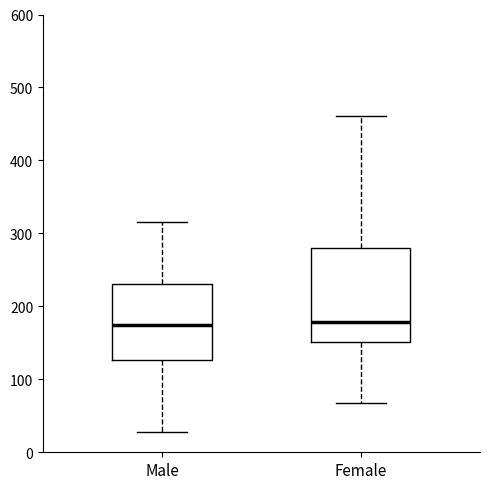

Comparing the boxes themselves (not the whiskers), which one is the tallest?

Female